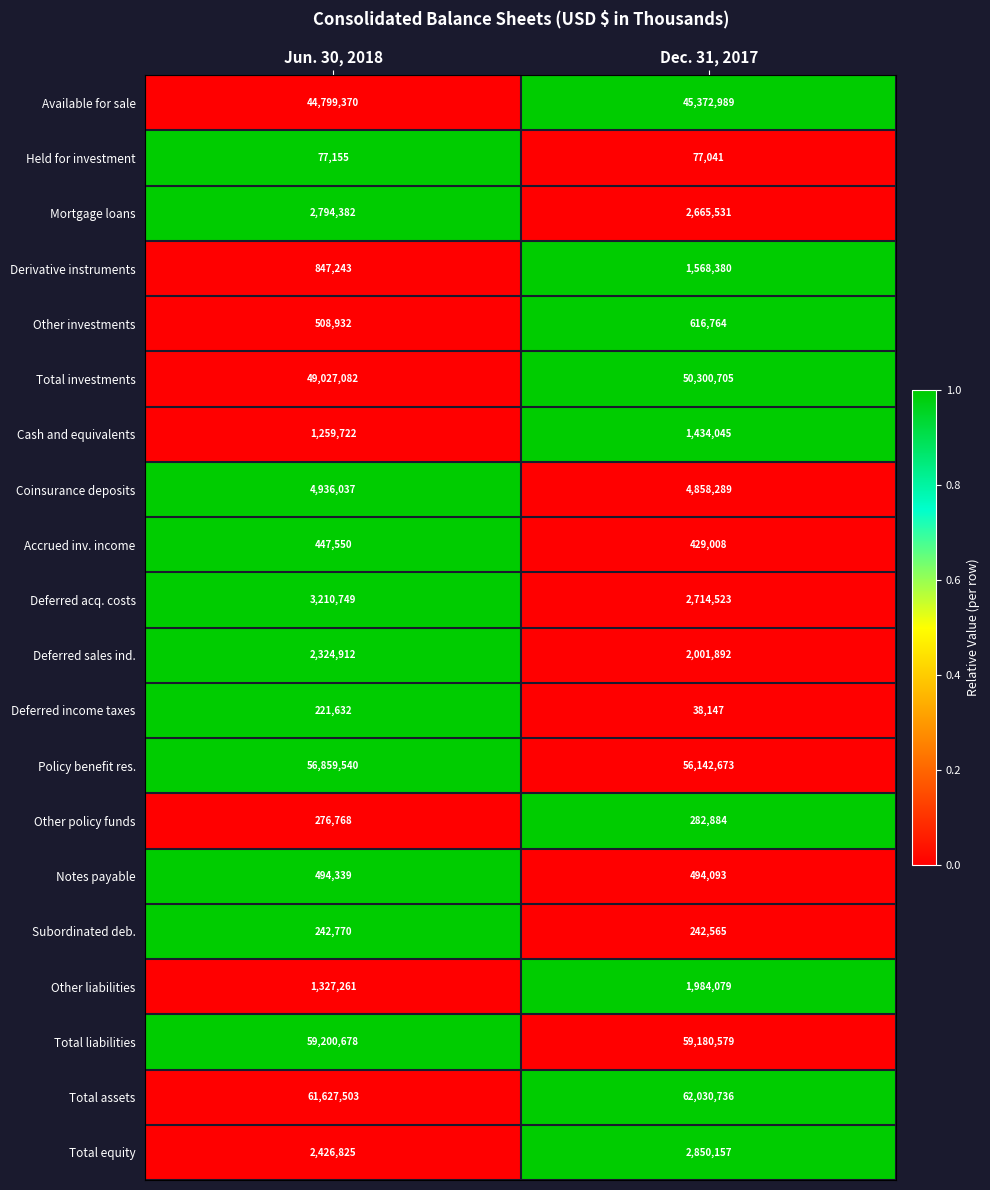

Is the value of Coinsurance deposits at Dec. 31, 2017 greater than the value of Held for investment at Dec. 31, 2017?

Yes